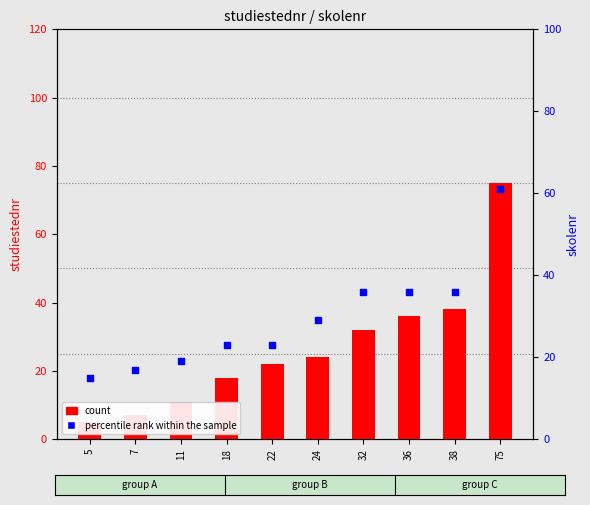

What are all the series names shown in the legend?

count, percentile rank within the sample